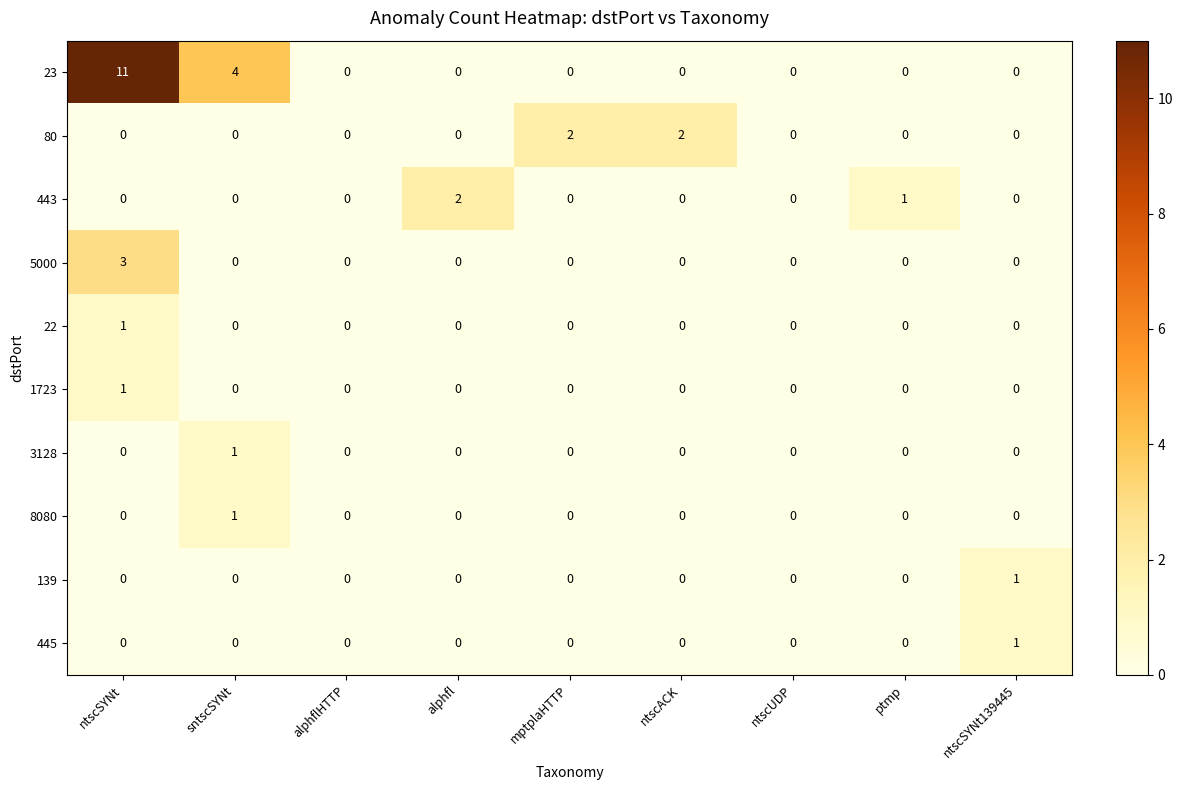

Which category has the highest value in the 445 series?

ntscSYNt139445